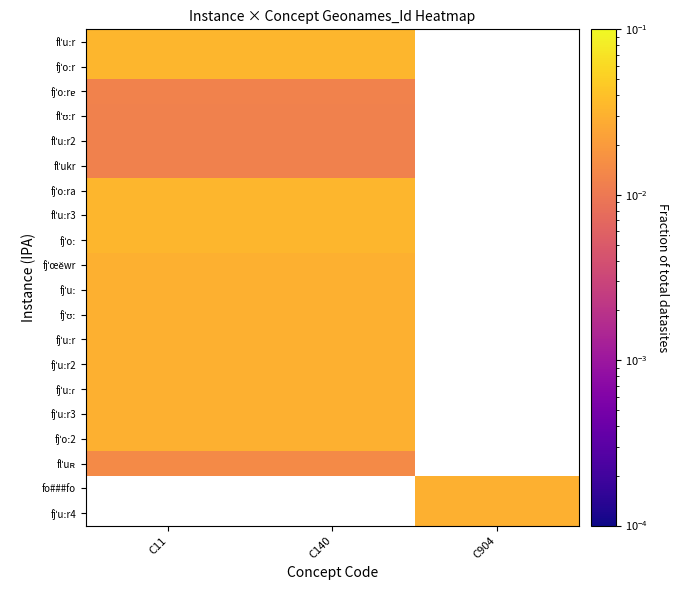

At how many categories does at least one series exceed 0?

3